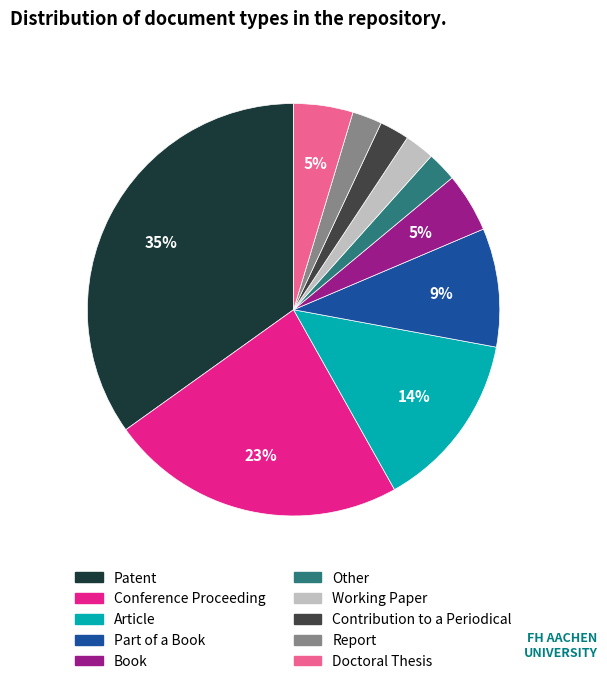

How many segments does this pie chart have?

10